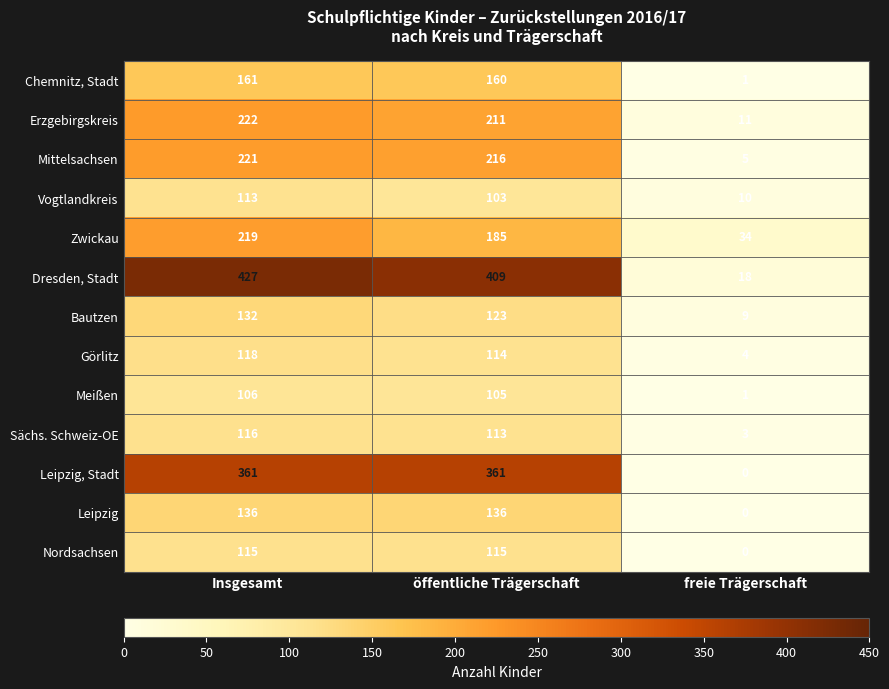

Is the value of Mittelsachsen at öffentliche Trägerschaft greater than the value of Chemnitz, Stadt at Insgesamt?

Yes